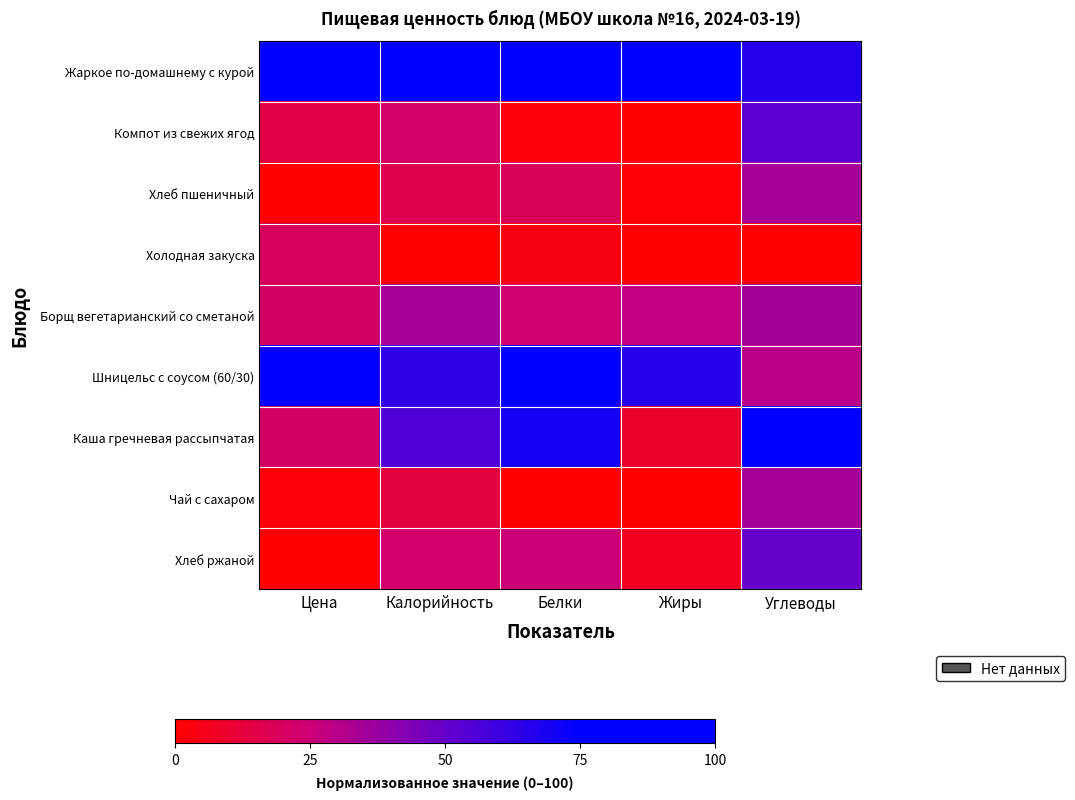

Between Белки and Цена, which is larger?

Белки